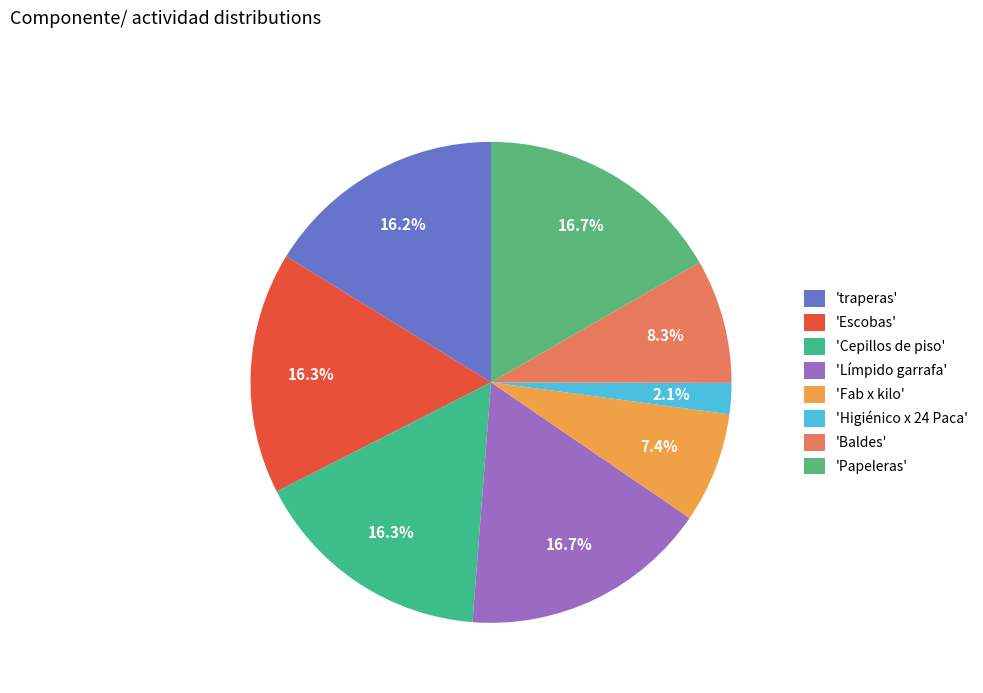

How many segments does this pie chart have?

8